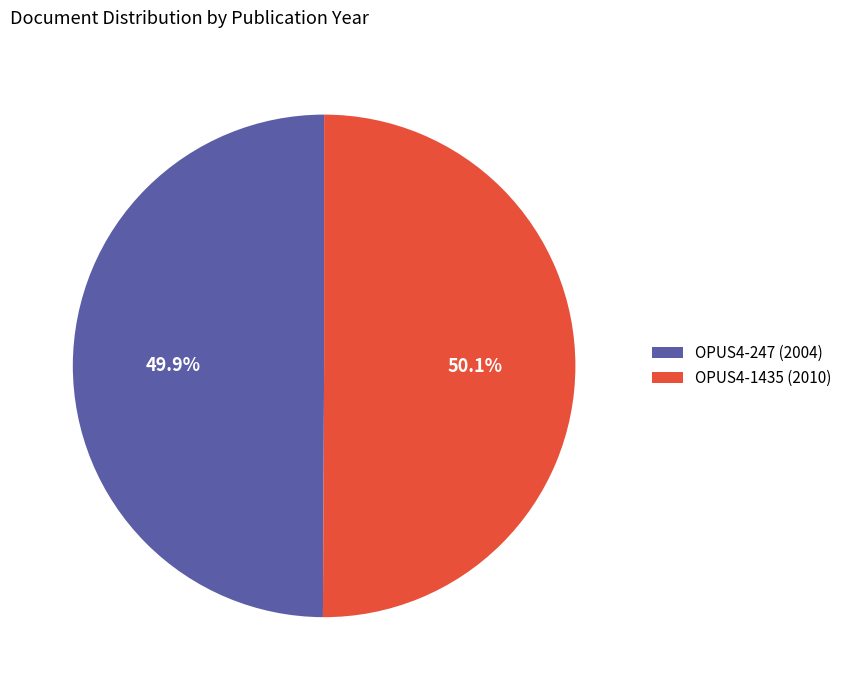

Do OPUS4-247 and OPUS4-1435 together represent more than half of the pie?

Yes